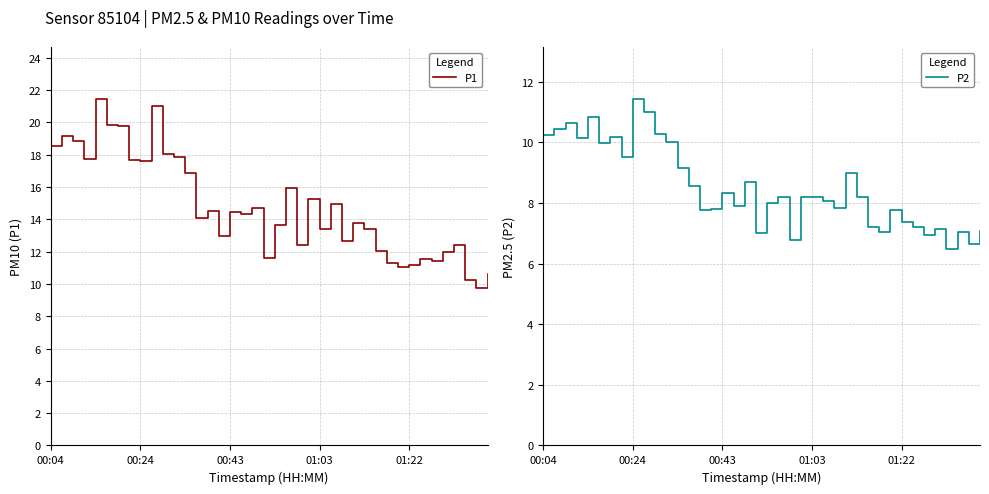

Rank the series at 34 from highest to lowest value.

P1, P2